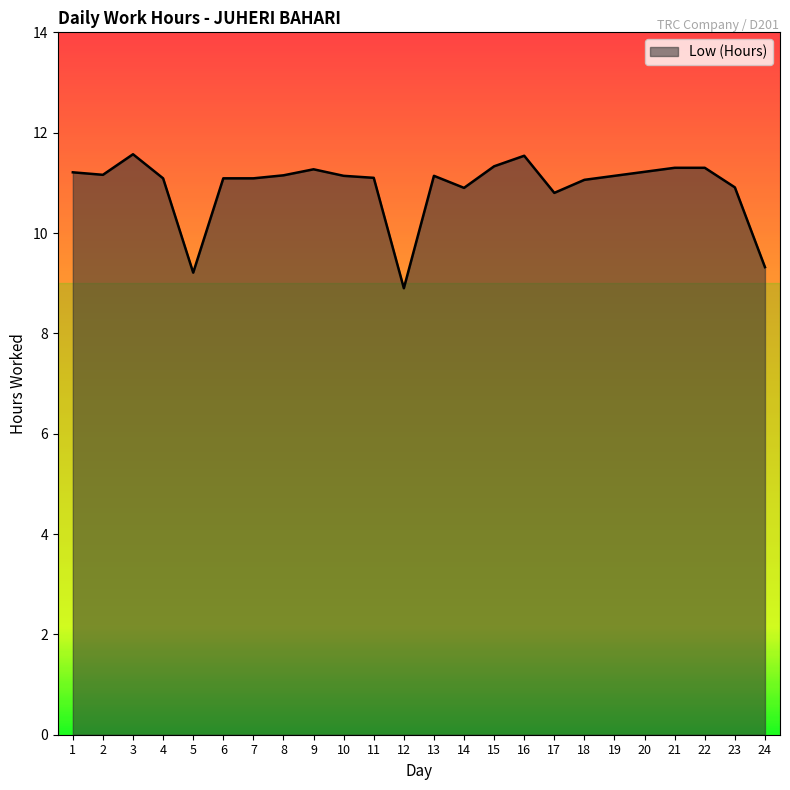

The value at 4 is 11.1. True or false?

True